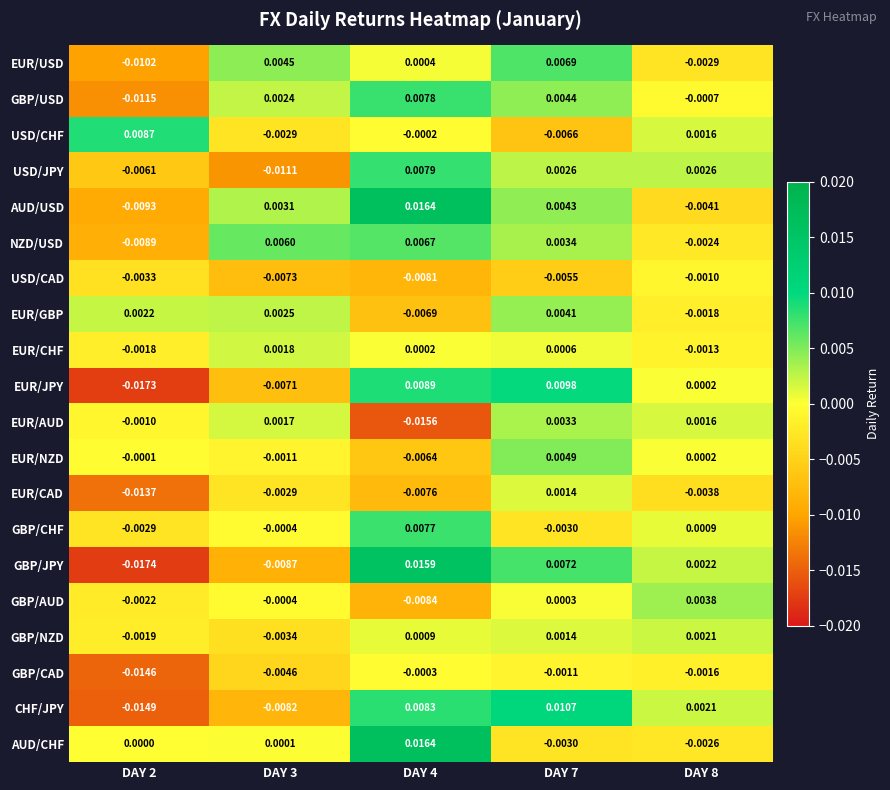

Between DAY 7 and DAY 8, which series saw the biggest shift?

EUR/USD